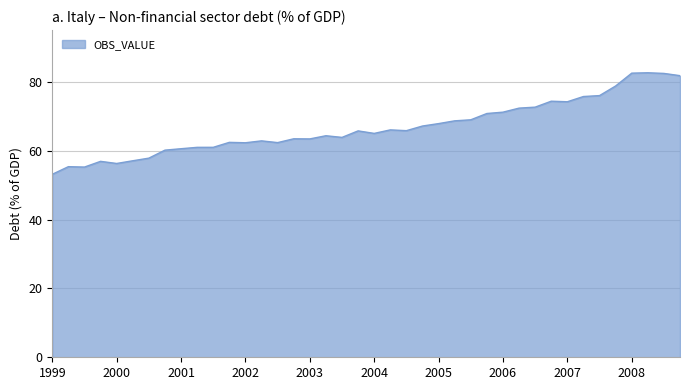

What is the difference between the maximum and second lowest values?

27.4